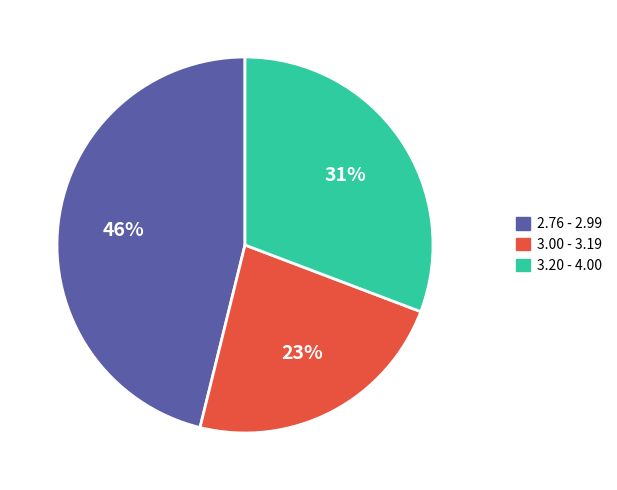

How many segments does this pie chart have?

3